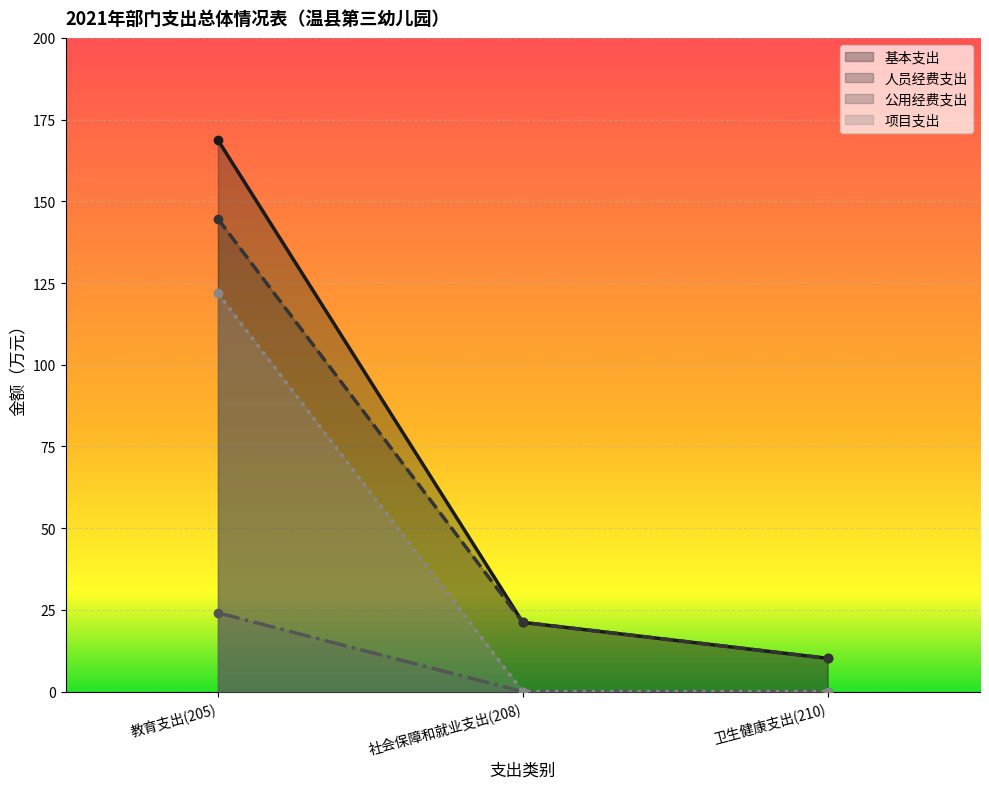

At how many categories does at least one series exceed 154?

1